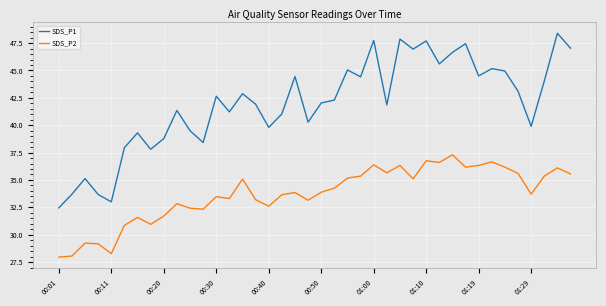

Which series has the largest range (max minus min)?

SDS_P1